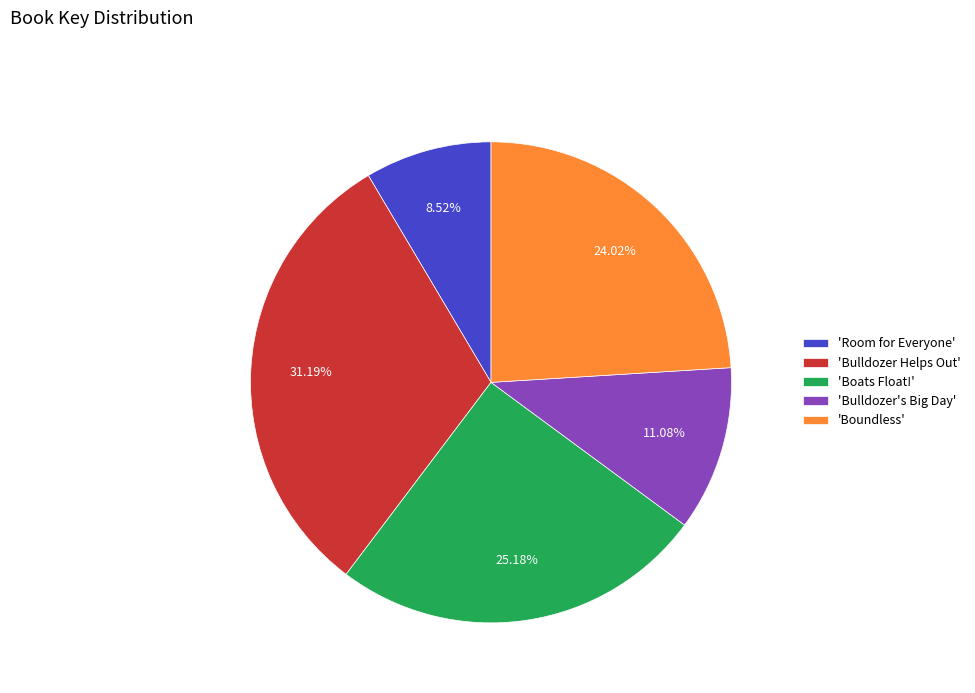

Which category has the biggest portion of the pie?

'Bulldozer Helps Out'